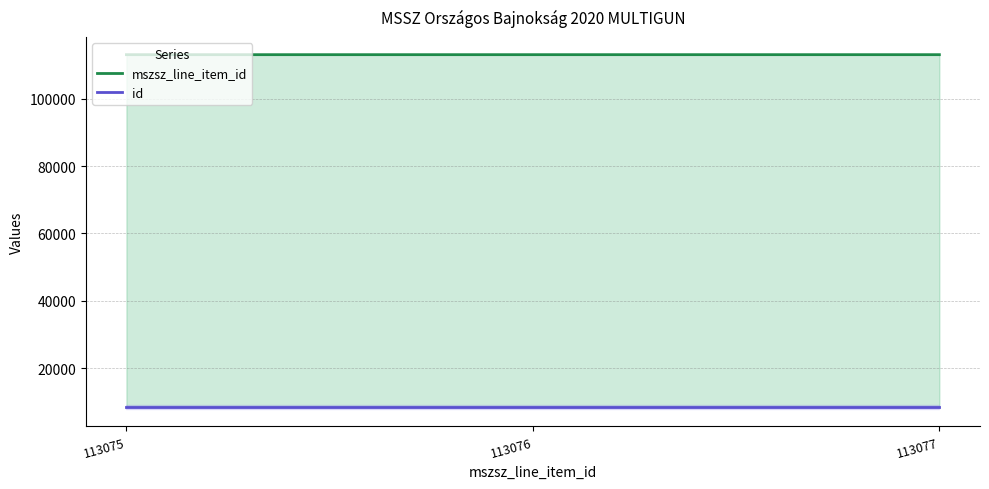

Is it true that id equals 8489 at 113075?

True